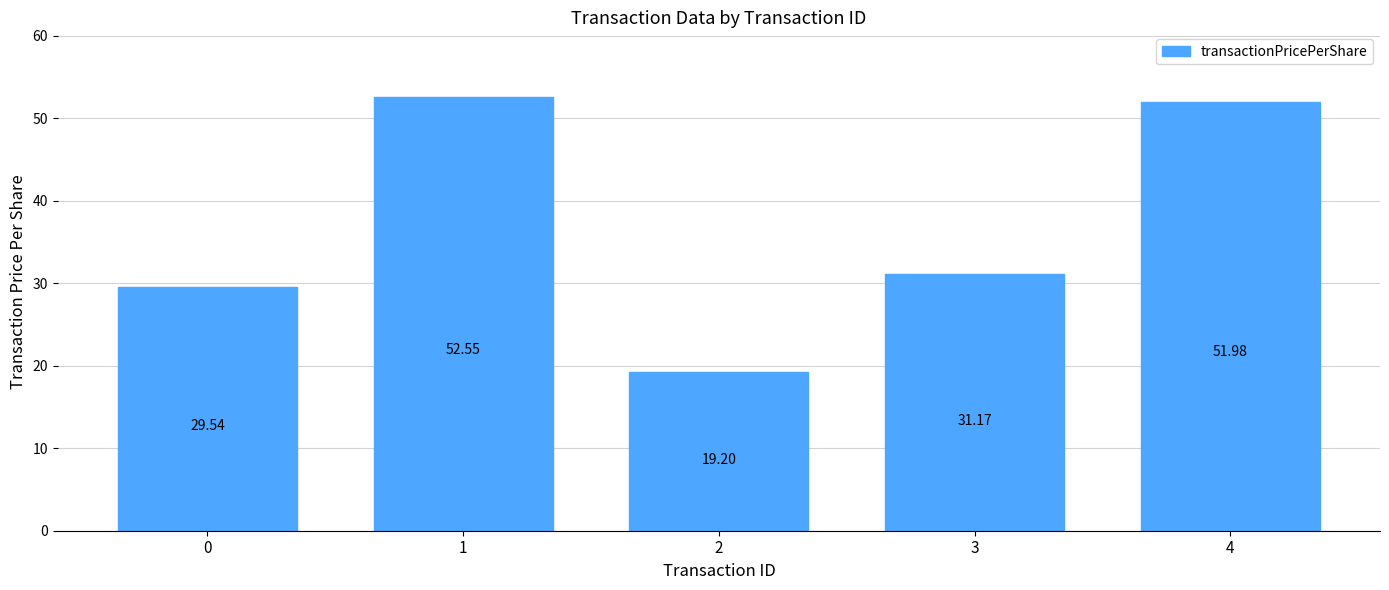

What is the ratio of the value at 1 to the value at 4?

1.0